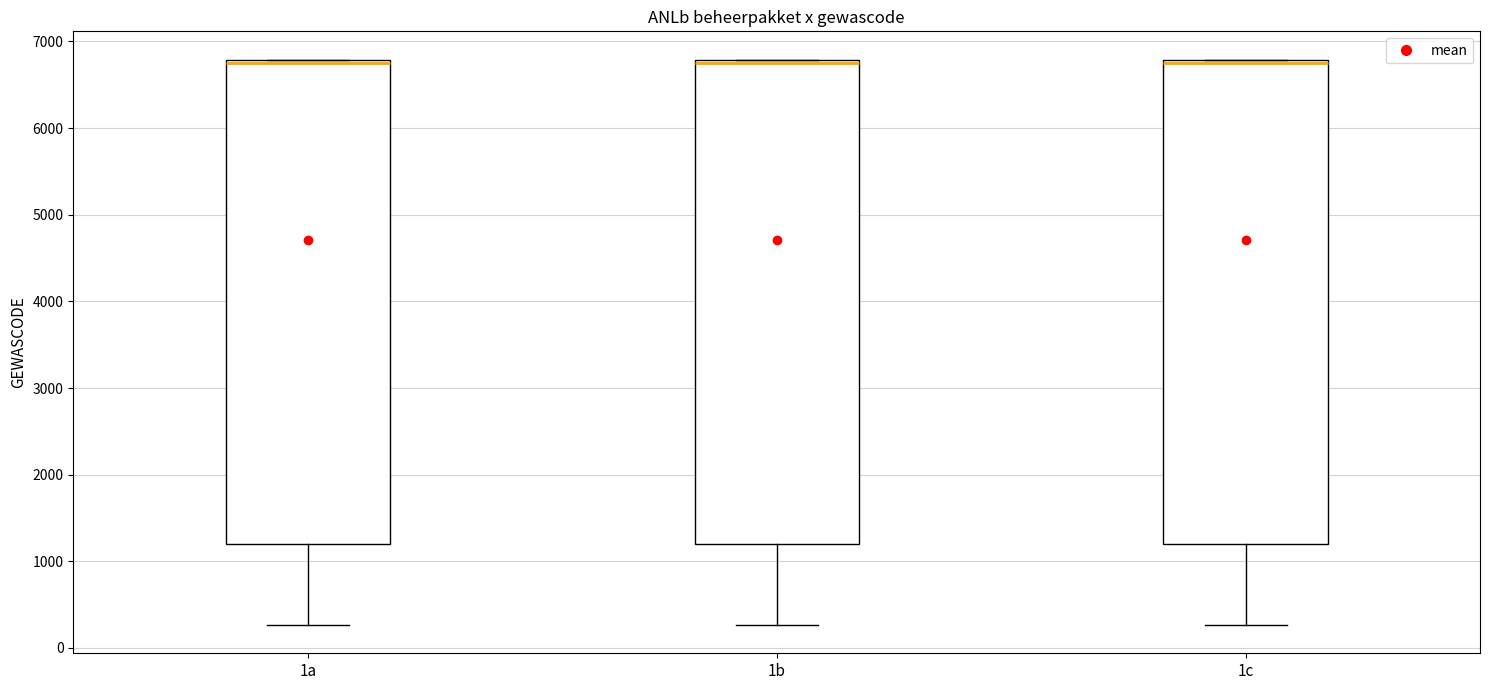

Reading left to right, read every box against the y-axis: the position of its median line, the range the box covers, and the ends of its whiskers. The values are not printed on the chart, so give them approximately, as read against the axis.

1a: median 6800 (just below the box's upper edge), box 1200 to 6800, whiskers 300 to 6800
1b: median 6800 (just below the box's upper edge), box 1200 to 6800, whiskers 300 to 6800
1c: median 6800 (just below the box's upper edge), box 1200 to 6800, whiskers 300 to 6800